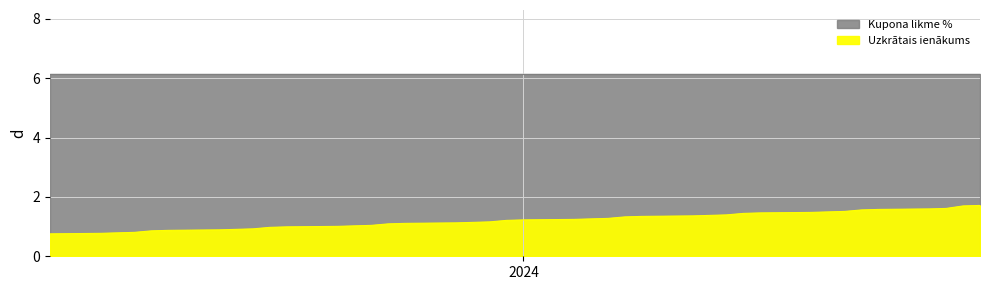

What is the difference between the maximum and minimum values?

1.0